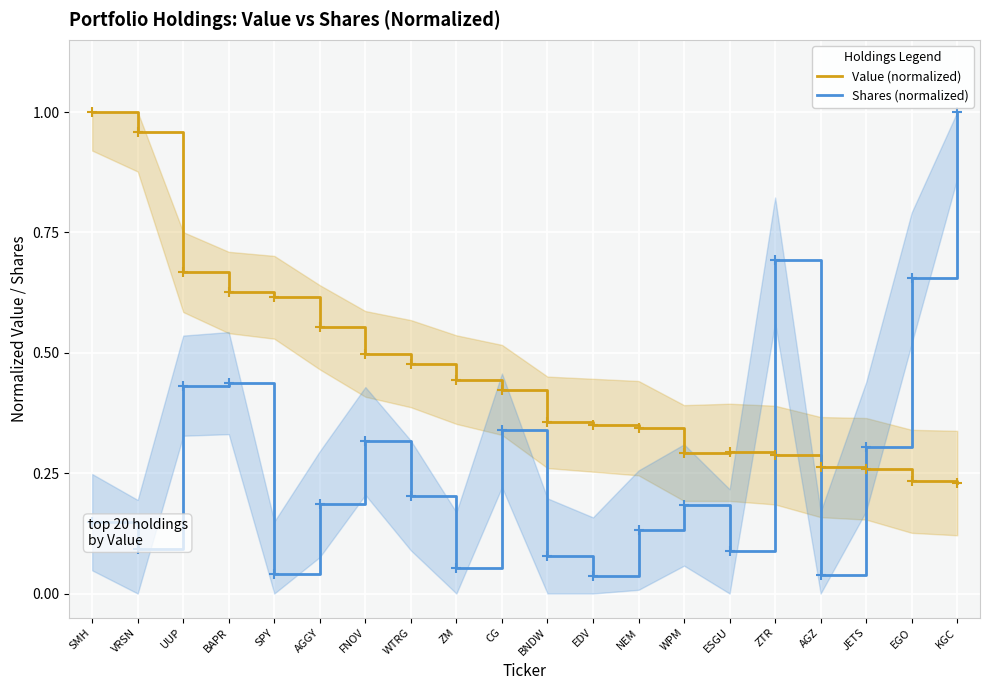

What is the label of the 9th point from the left?

ZM